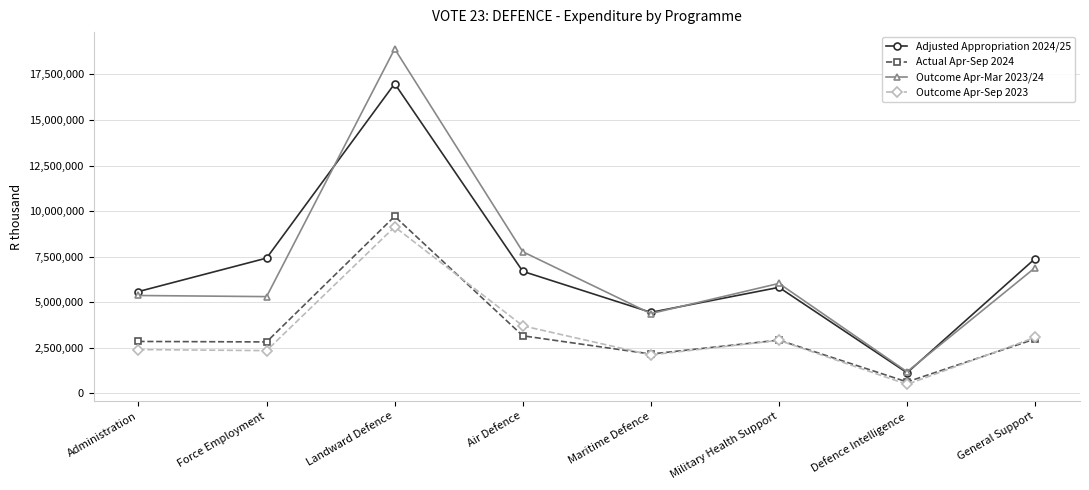

What is the difference between the maximum and minimum values in the Outcome Apr-Mar 2023/24 series?

17718586